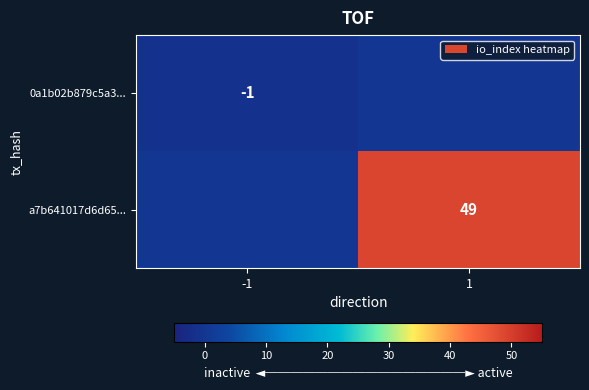

True or false: a7b641017d6d65... has a value of 49 at 1.

True